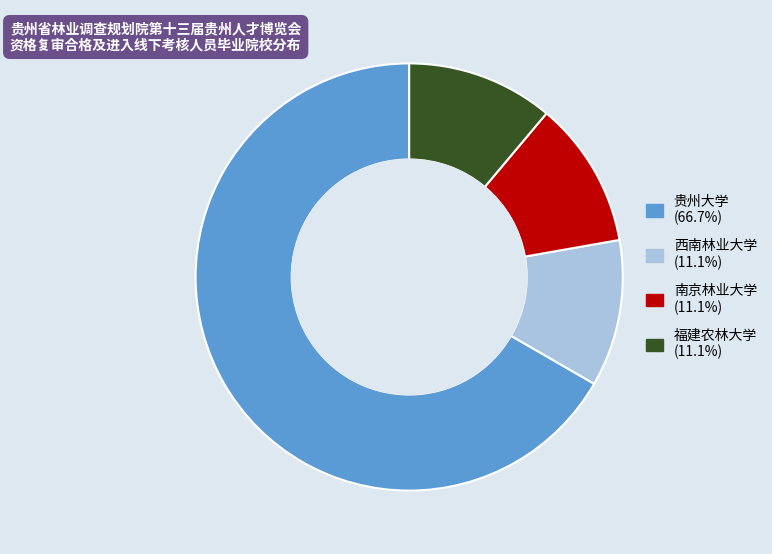

Approximately how many times larger is the value at 西南林业大学 compared to 南京林业大学?

1.0